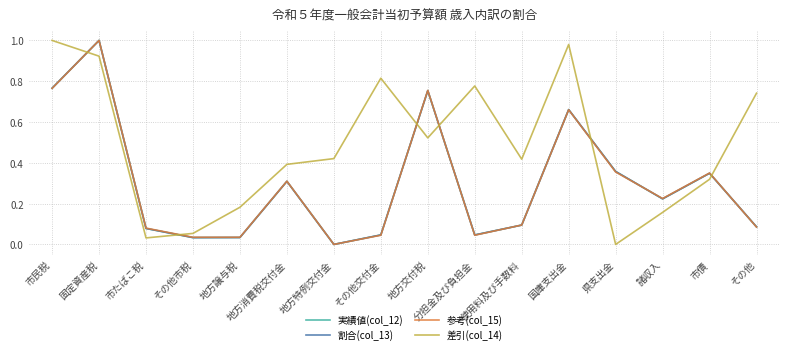

How many interior local valleys does the 実績値(col_12) series have?

4